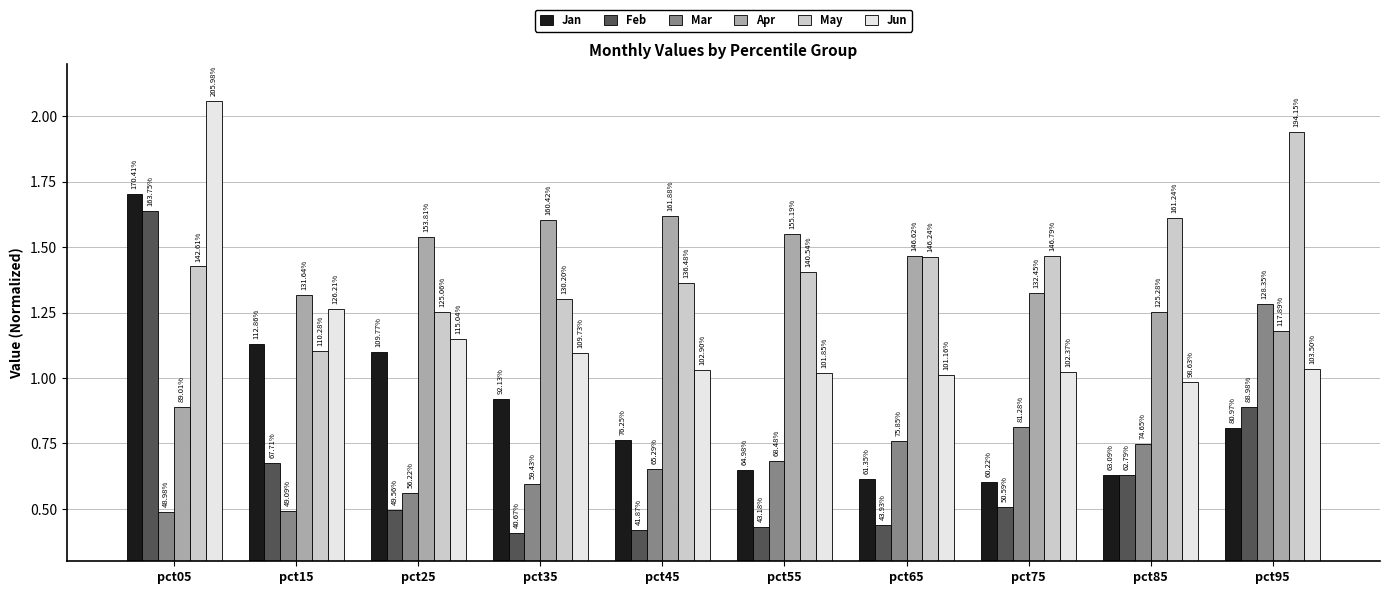

At which label is Apr closest to 1?

pct05